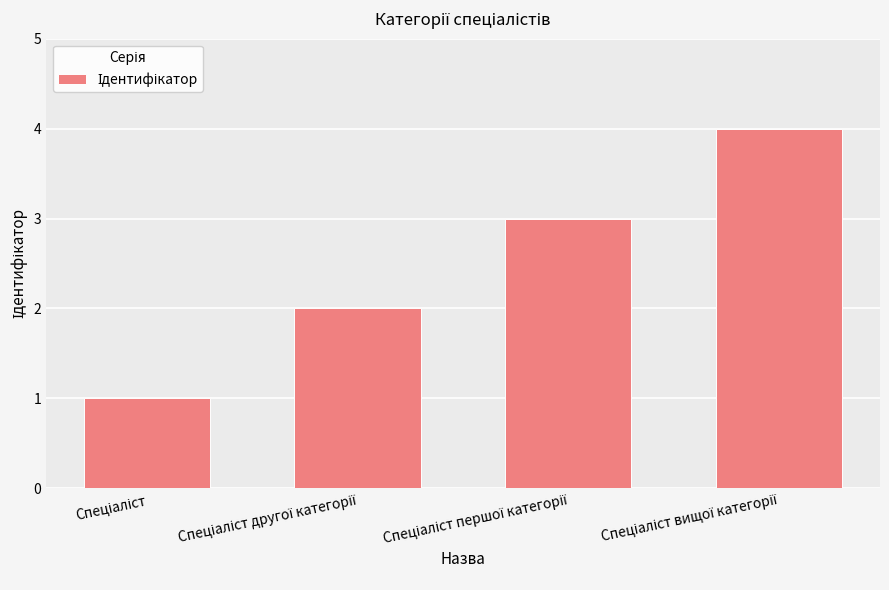

What is the difference between the maximum and minimum values?

3